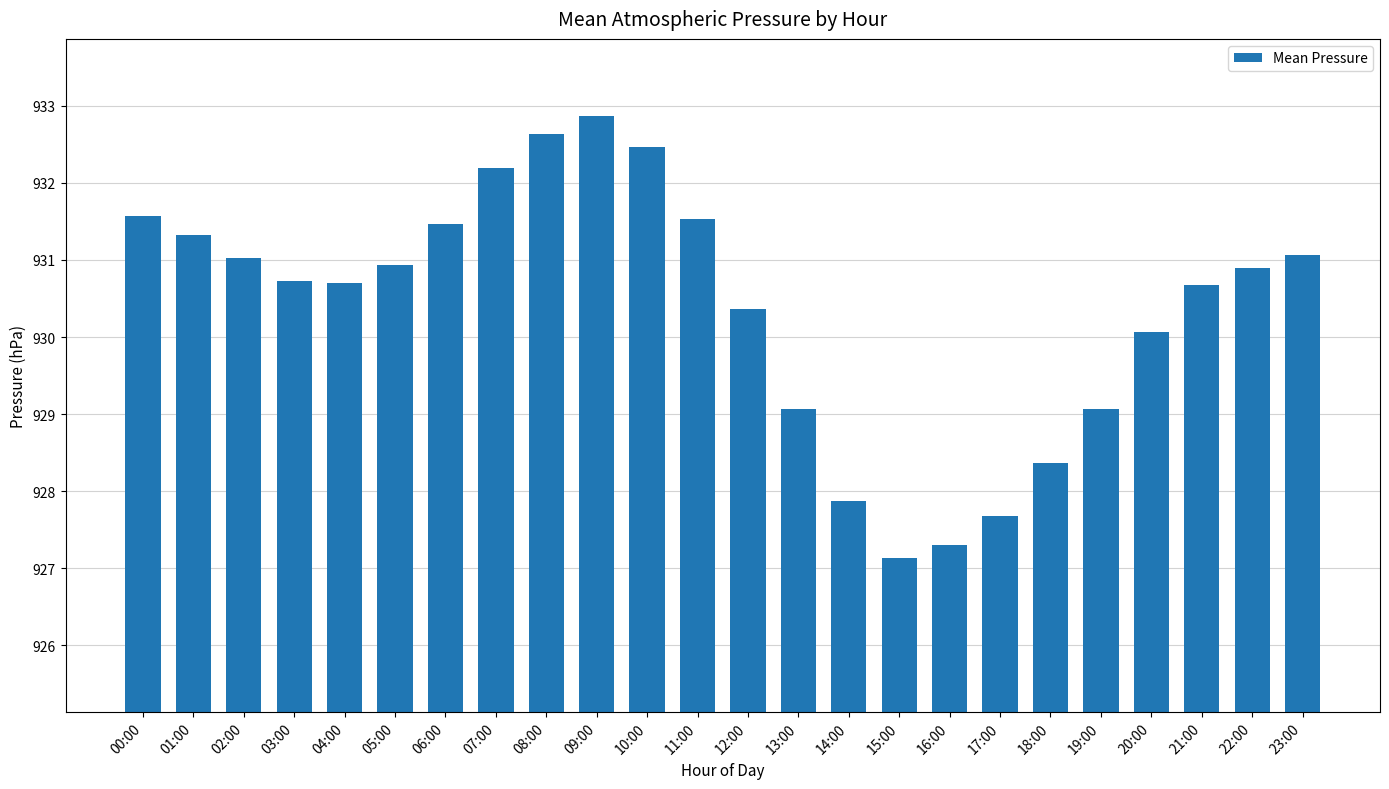

What is the difference between the maximum and minimum values?

5.7